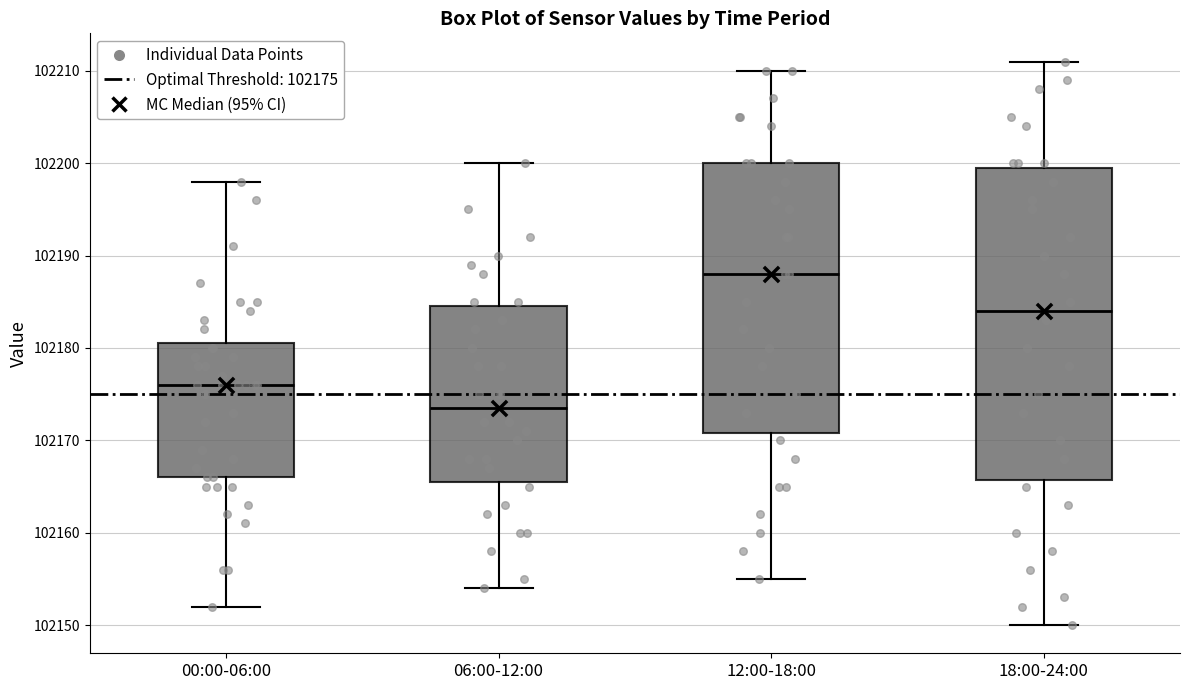

Which box is the tallest, from its lower edge to its upper edge?

18:00-24:00